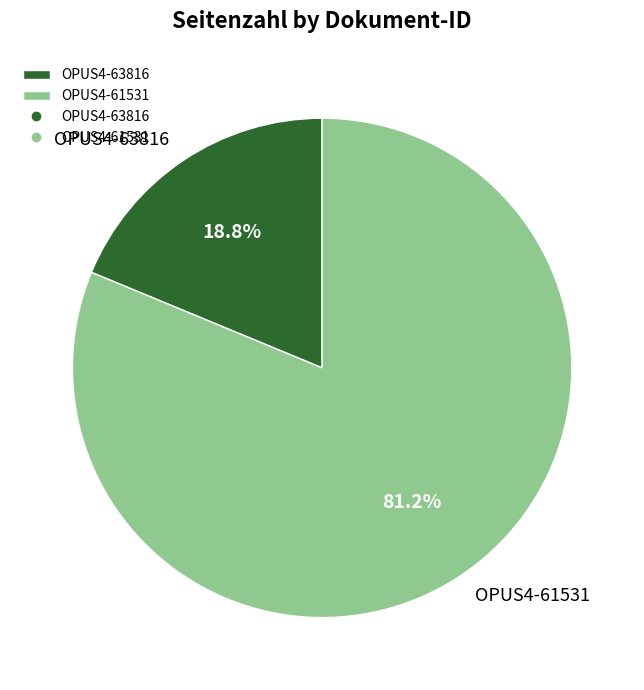

How many segments does this pie chart have?

2